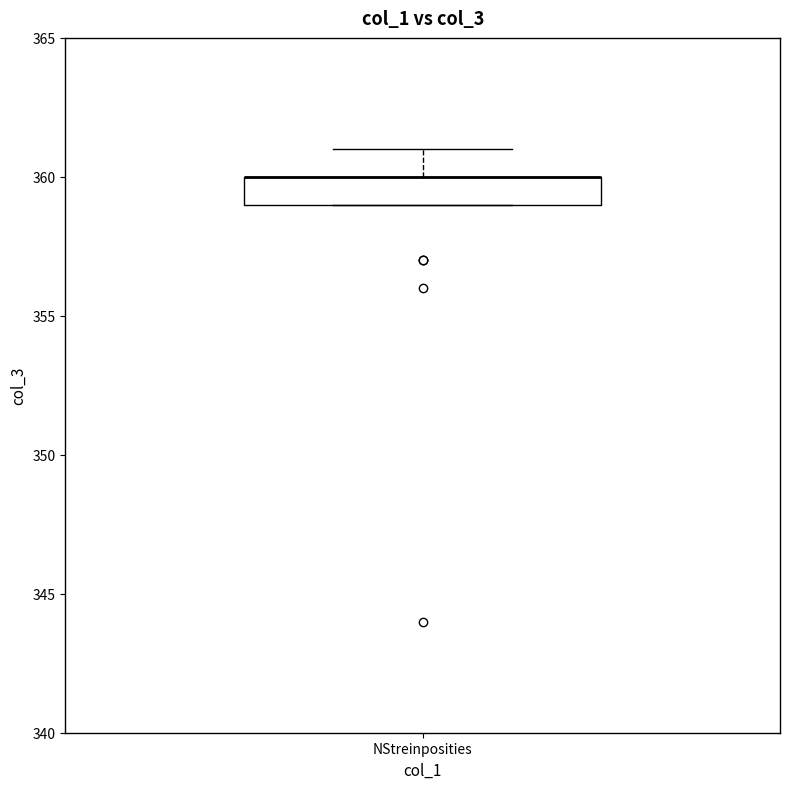

Transcribe this box plot: give where the median line is, the range the box spans, and where the two whiskers end, as read against the y-axis. The values are not printed on the chart, so give them approximately, as read against the axis.

median 360 (drawn on the box's upper edge), box 359 to 360, whiskers 359 to 361